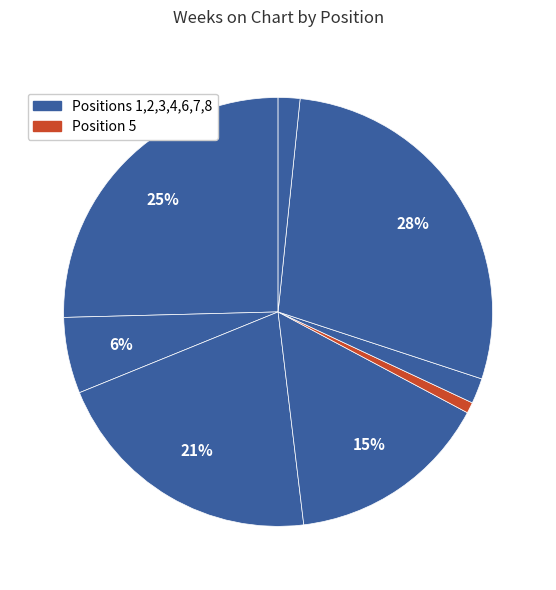

Count the number of slices in the pie.

8